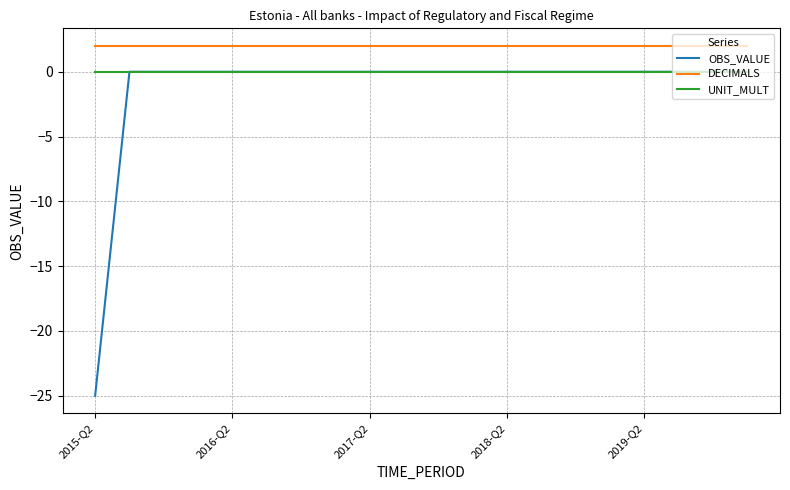

Which series has the largest total across all categories?

DECIMALS